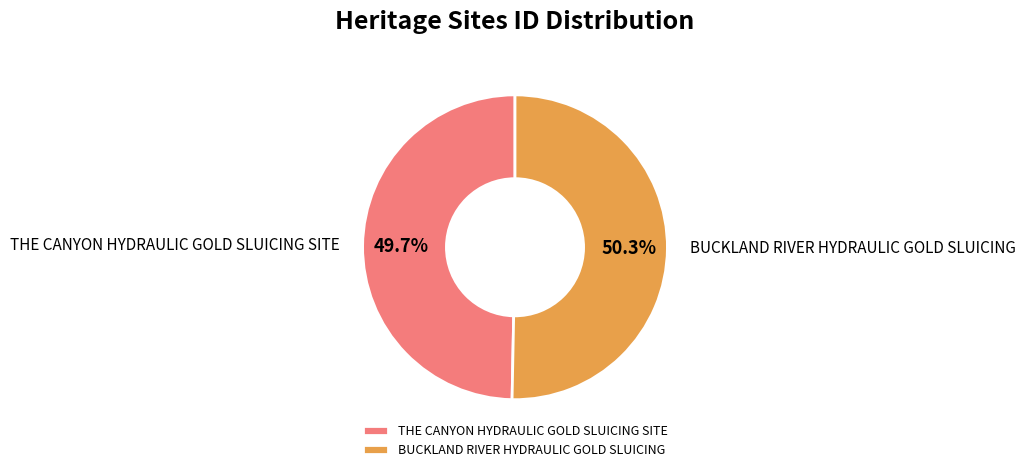

Is it true that BUCKLAND RIVER HYDRAULIC GOLD SLUICING is 65% of the pie?

False